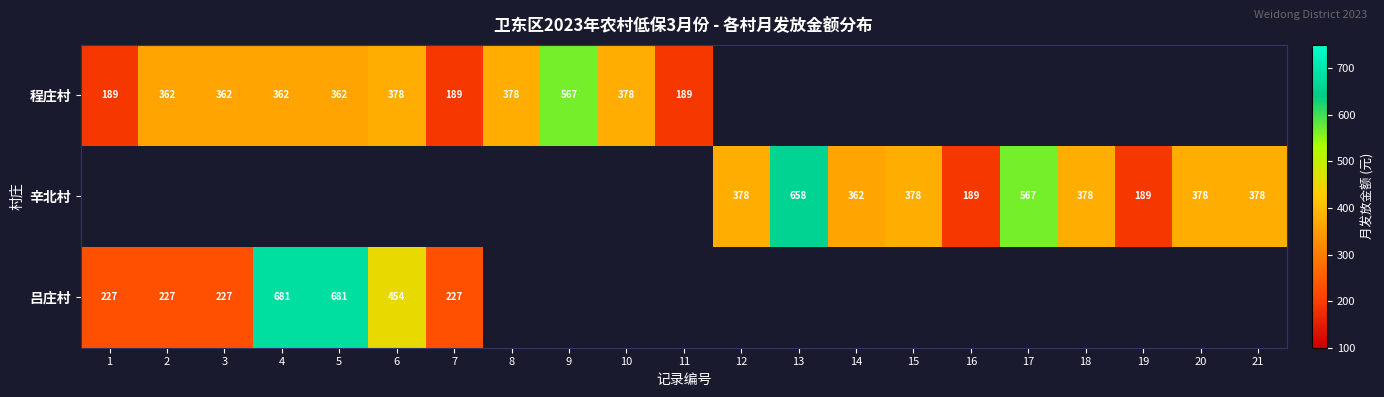

The value of 辛北村 at 14 is 478. True or false?

False